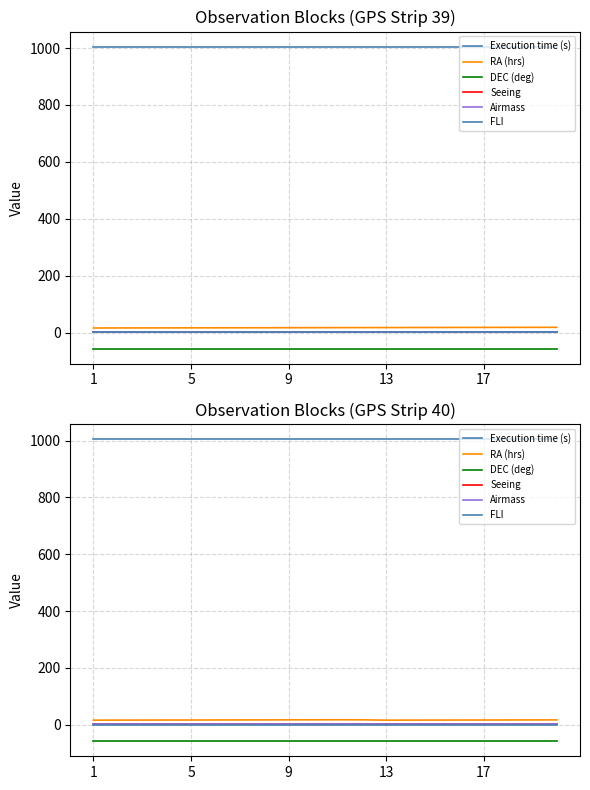

True or false: Execution time (s) and Airmass cross at least once.

False